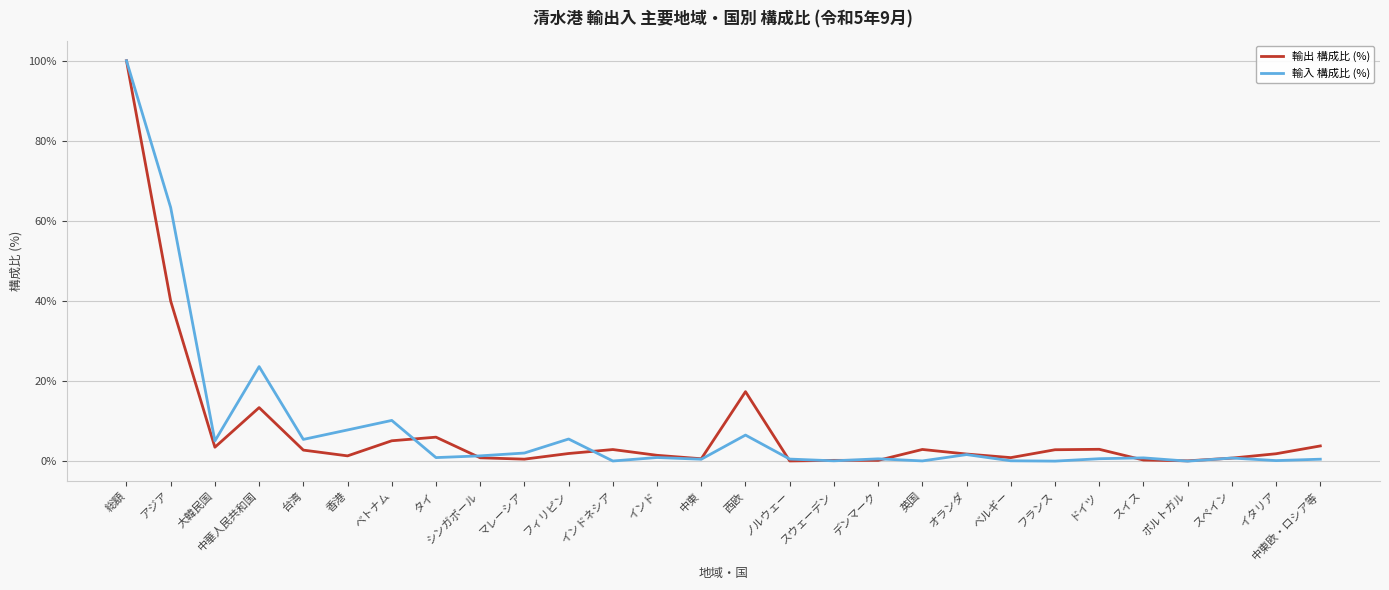

The 輸入 構成比 (%) series shows 9.7 at フィリピン. True or false?

False